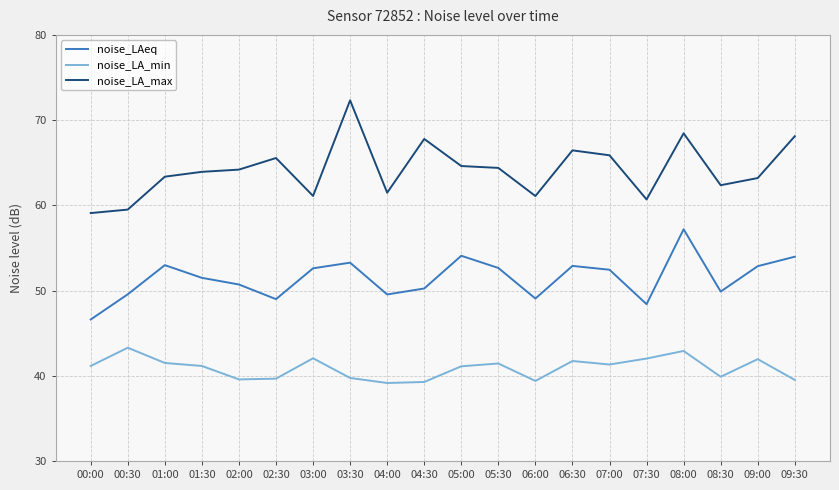

Where does the noise_LAeq series first go above 52?

01:00